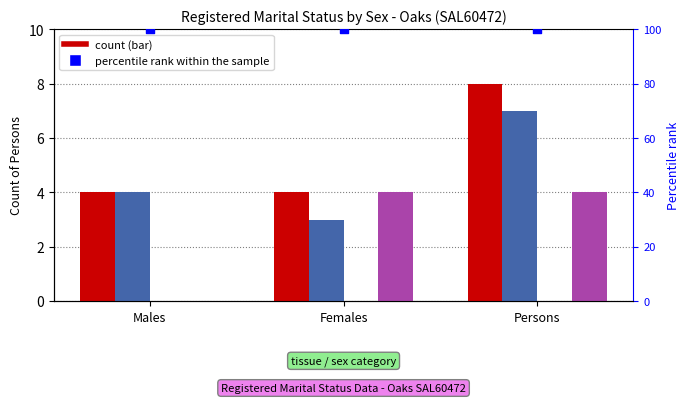

At how many categories does at least one series exceed 26?

3